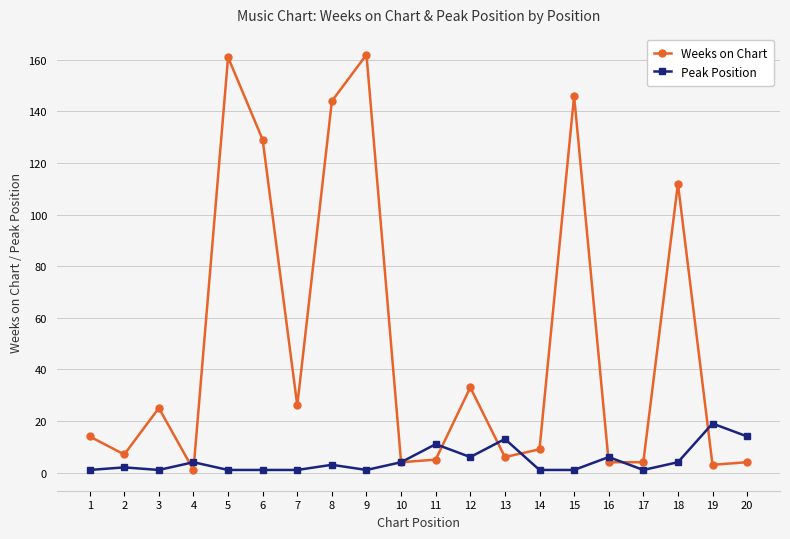

Which series changed the most between 12 and 17?

Weeks on Chart